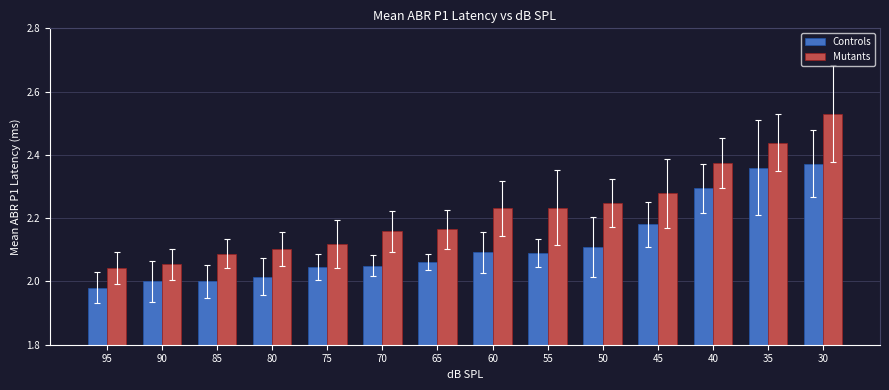

The Controls series shows 2.0 at 70. True or false?

True